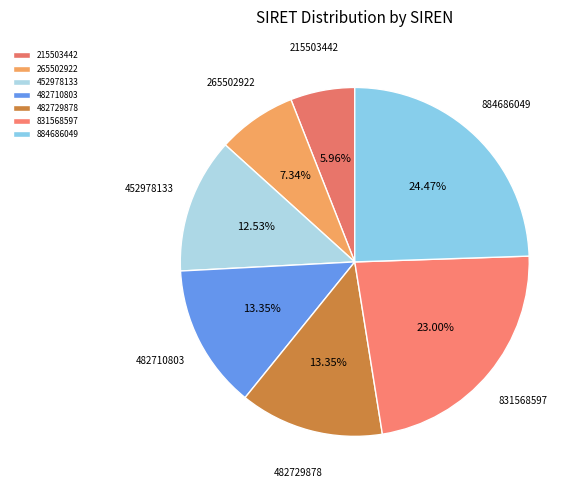

What percentage is the 884686049 slice, to the nearest percent?

24%